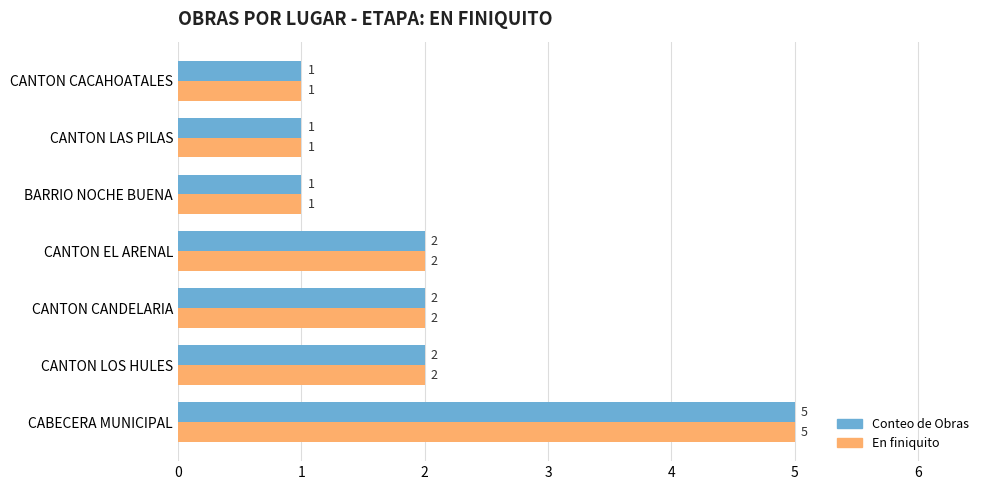

True or false: Conteo de Obras has a value of 1 at CANTON CACAHOATALES.

True